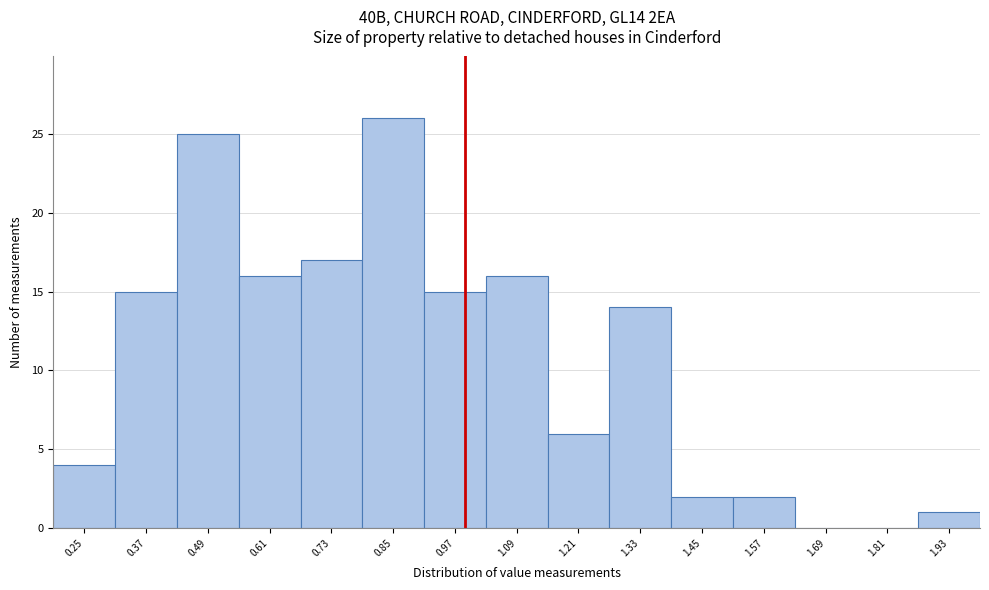

Reading left to right, list all the values displayed in this chart.

0.25=4	0.37=15	0.49=25	0.61=16	0.73=17	0.85=26	0.97=15	1.09=16	1.21=6	1.33=14	1.45=2	1.57=2	1.69=0	1.81=0	1.93=1